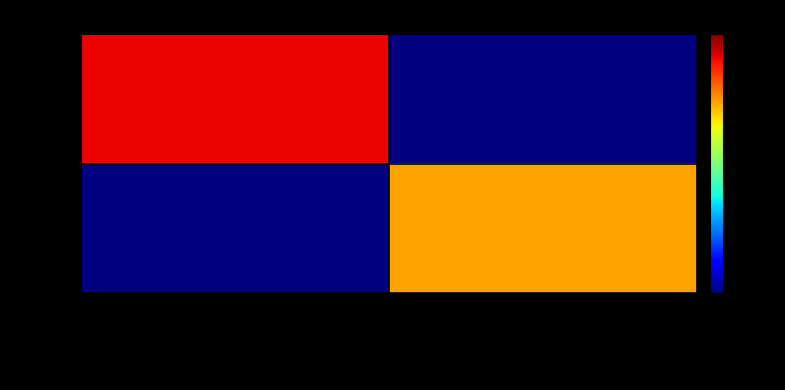

What is the highest value of the 958954 series?

11934019139762286592.0